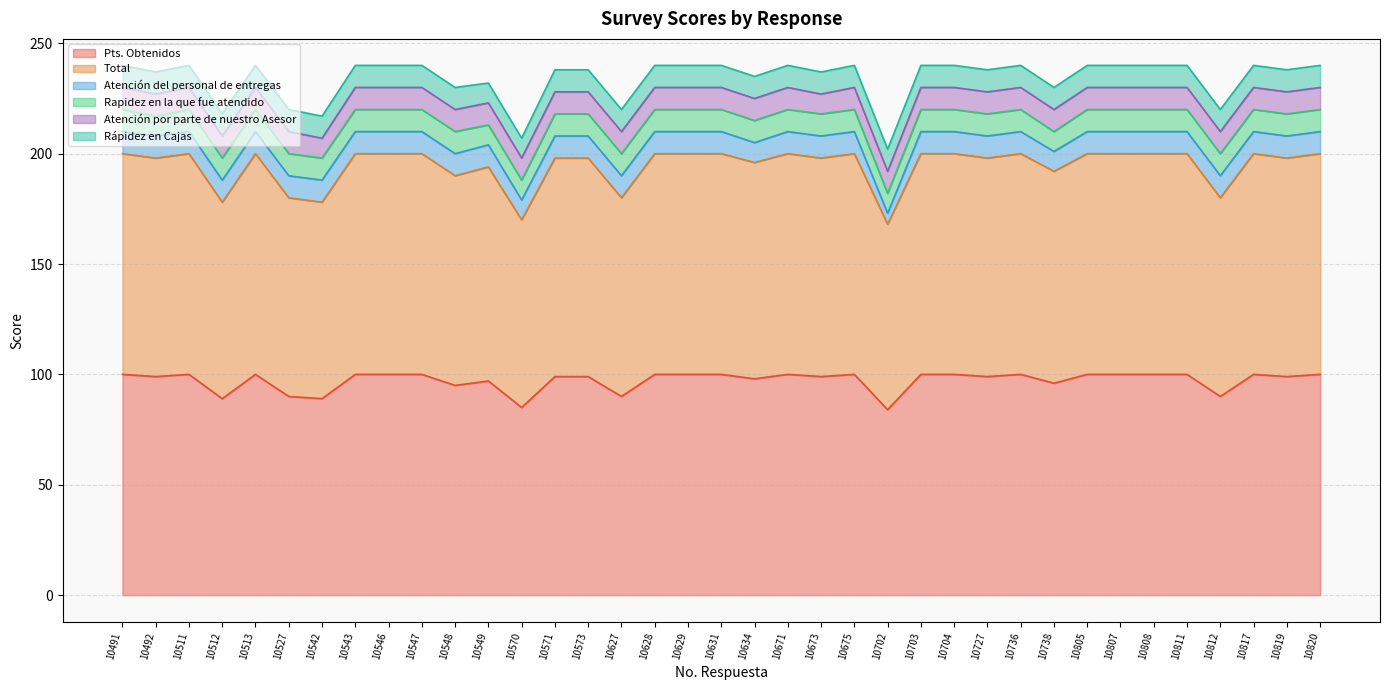

Does the chart display data point markers on the line(s)?

No